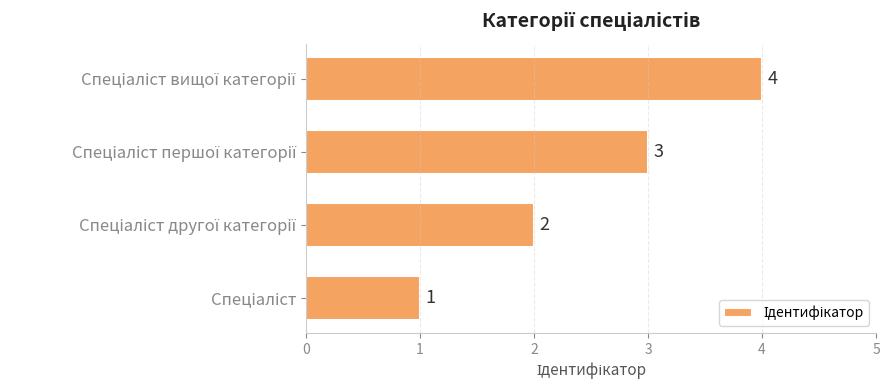

What is the sum of all values?

10